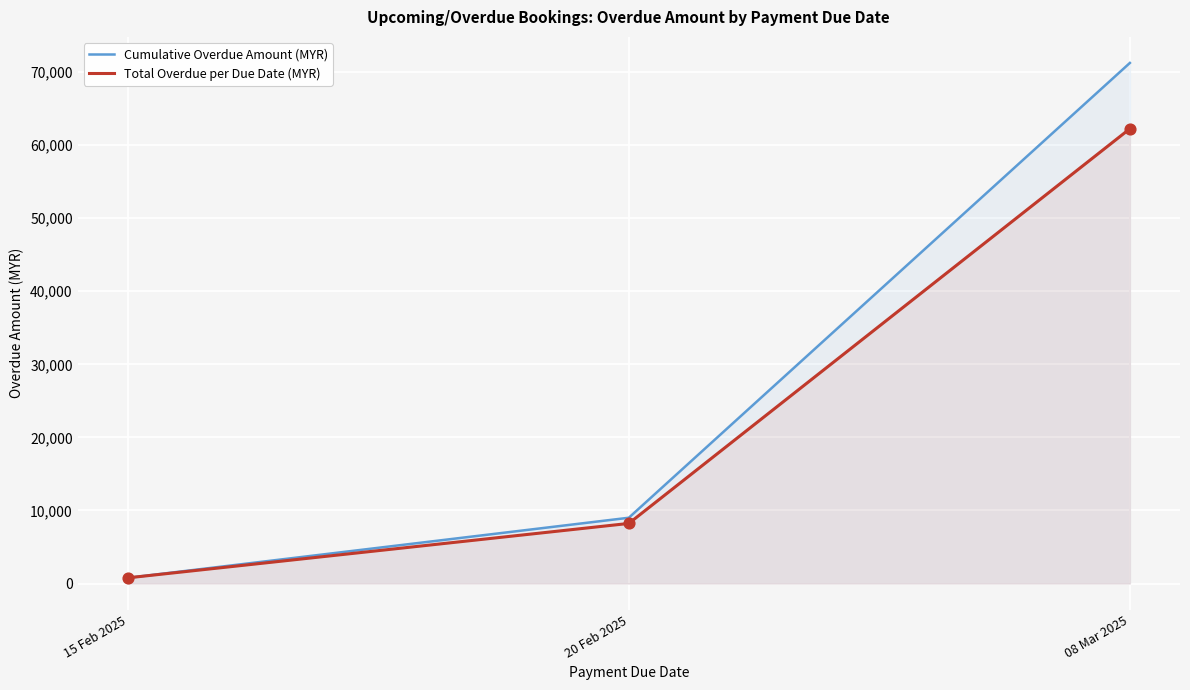

At how many categories does at least one series exceed 2605?

2